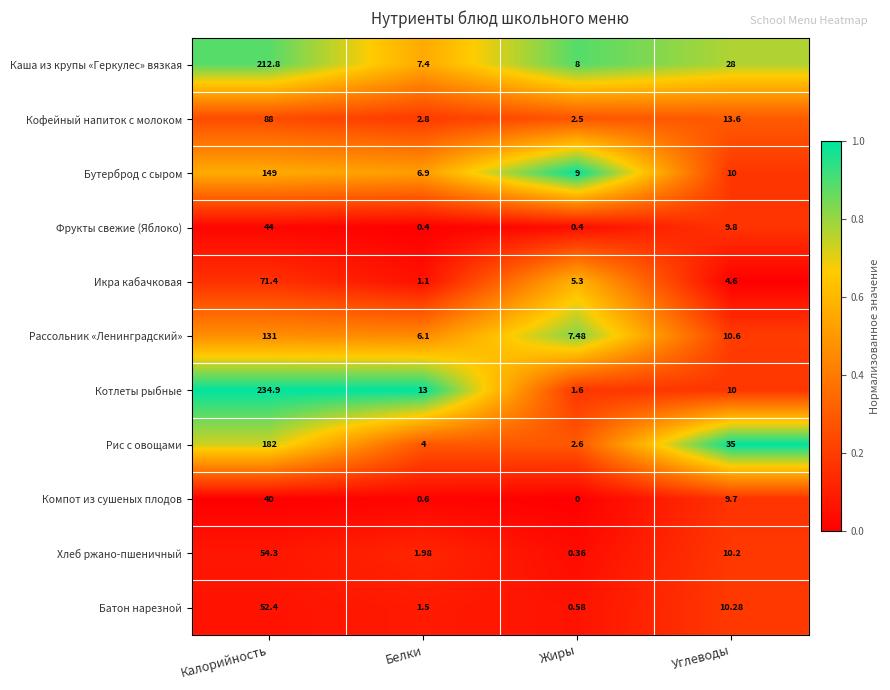

Is the value of Рис с овощами at Белки greater than the value of Фрукты свежие (Яблоко) at Калорийность?

No